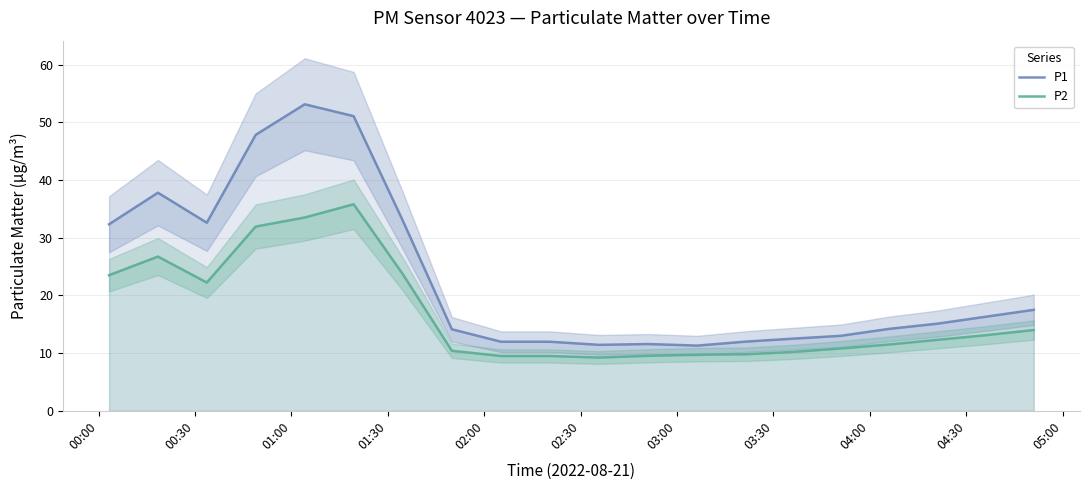

How many data points in P2 are above 12?

10